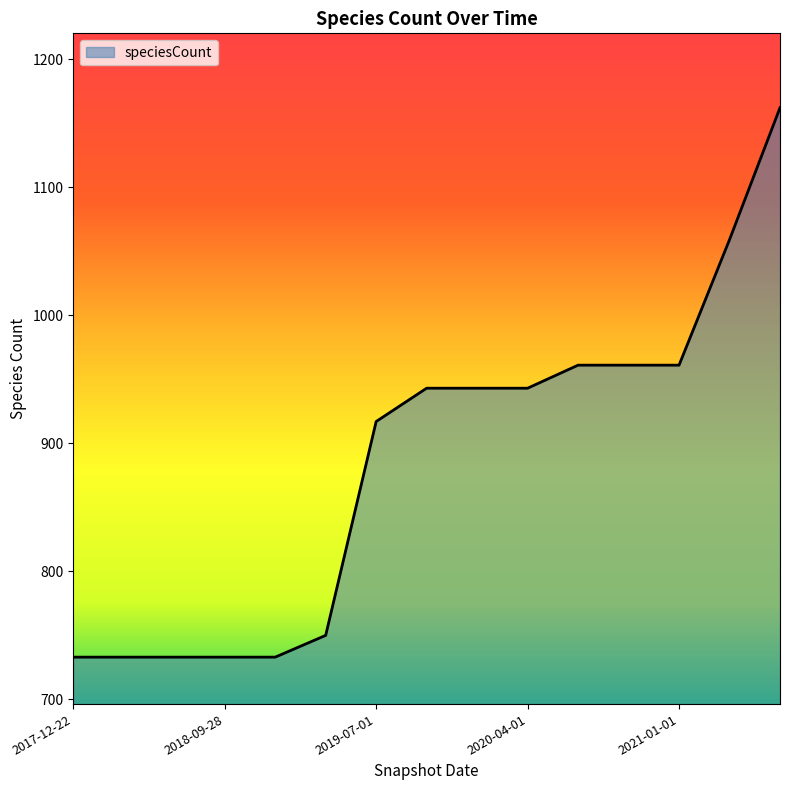

What is the minimum value shown in the chart?

733